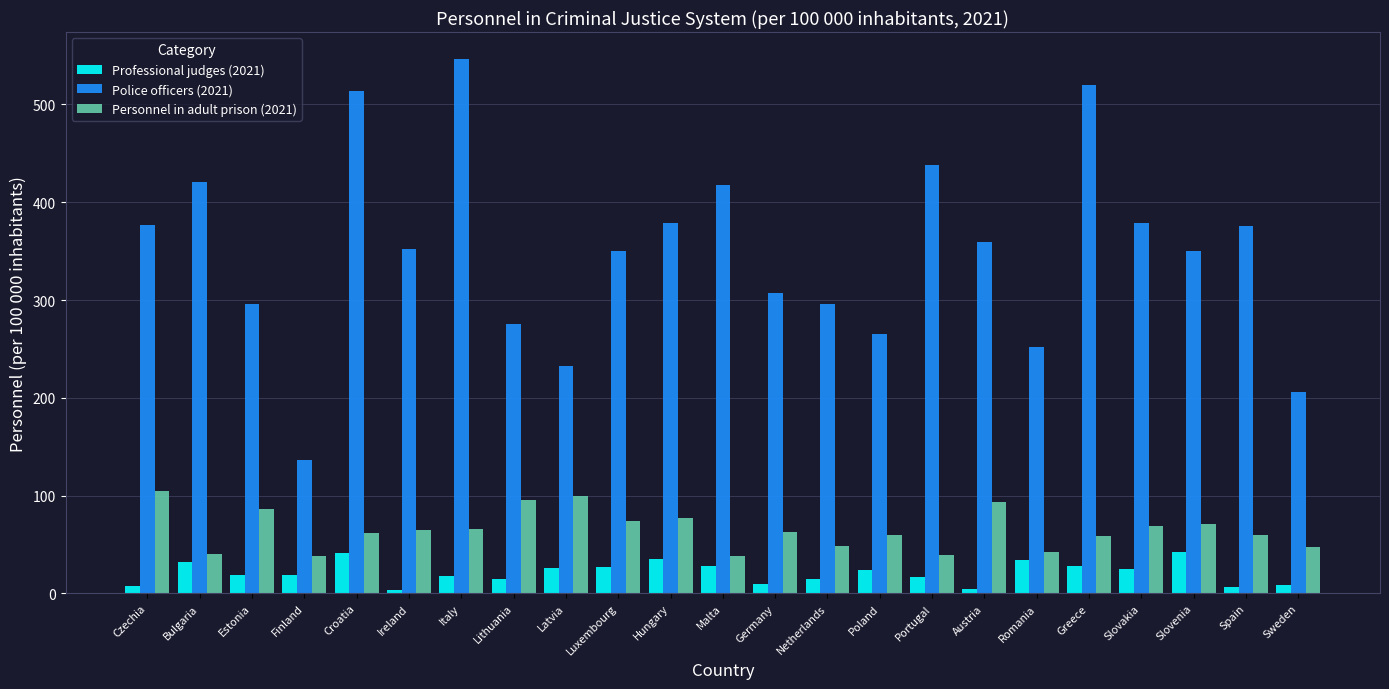

How many bars are there in total?

69